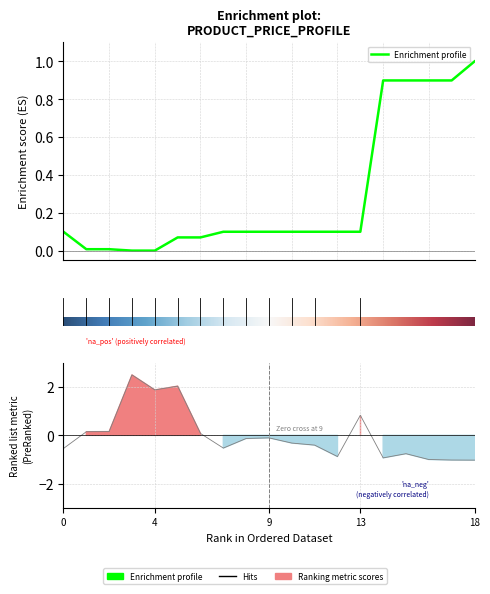

At how many categories does at least one series exceed 1?

3